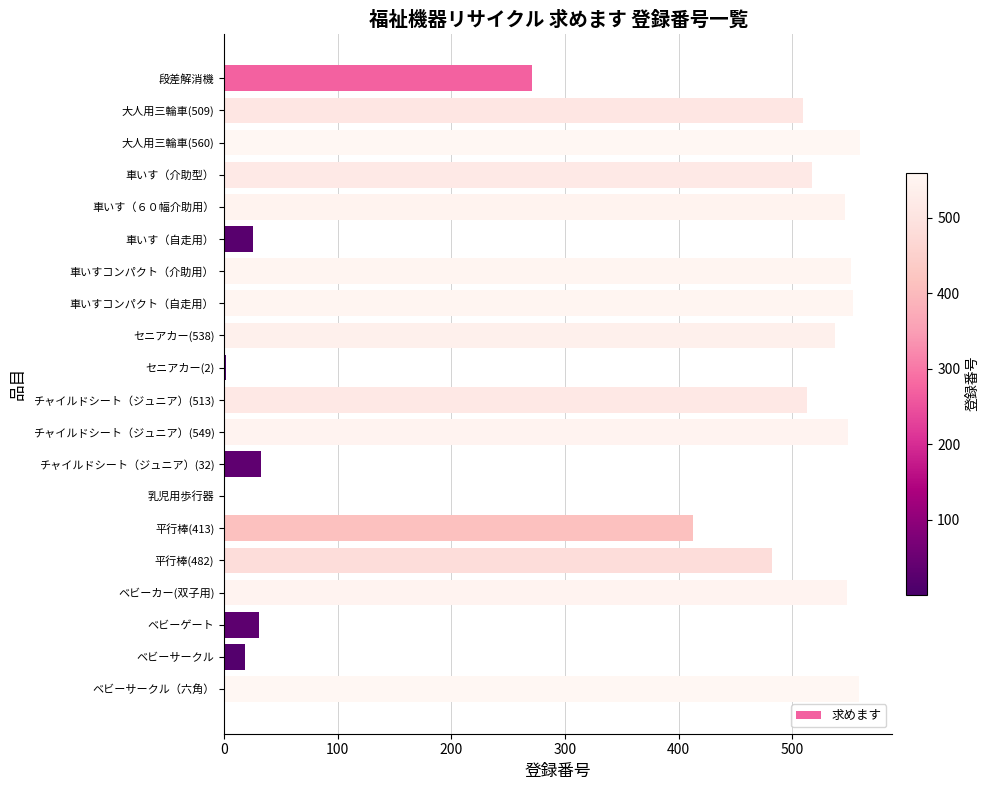

Where is the data nearest to the value 280?

段差解消機